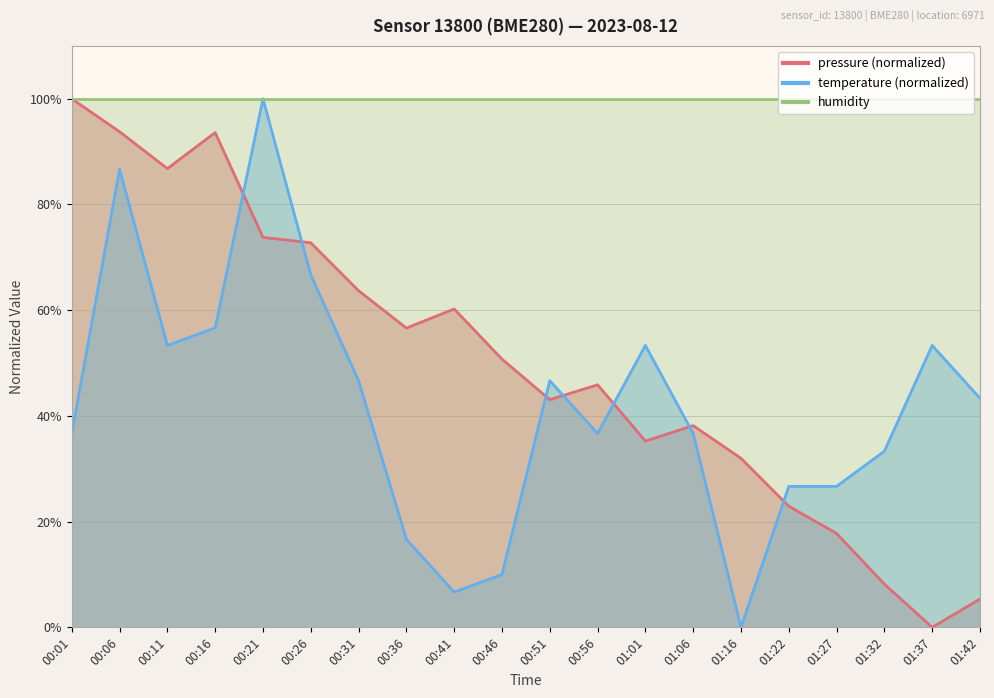

After their last crossing, which series has the higher values: pressure or temperature?

temperature